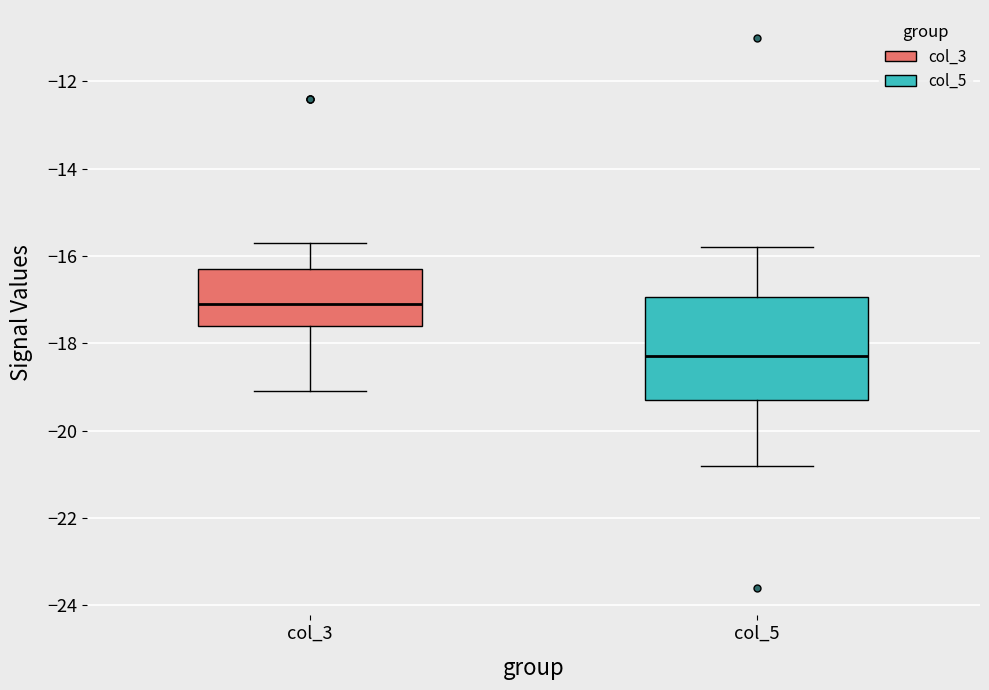

Which box has the lowest median line?

col_5